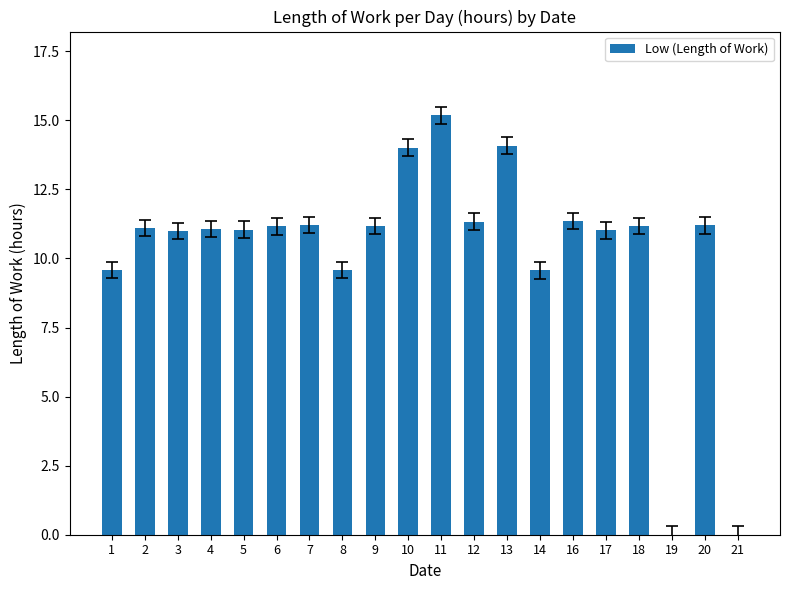

What is the ratio of the value at 1 to the value at 11?

0.6